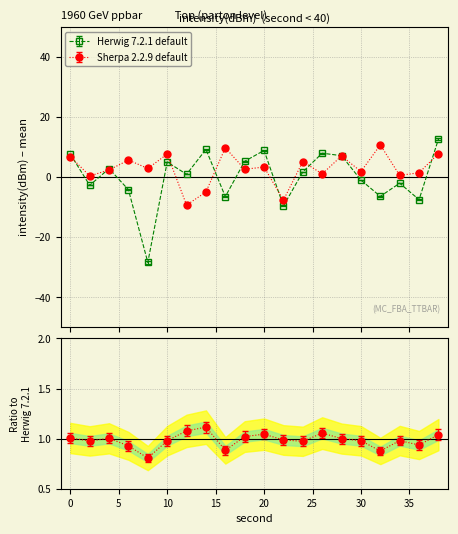

What is the average value of the Sherpa 2.2.9 default series?

2.7